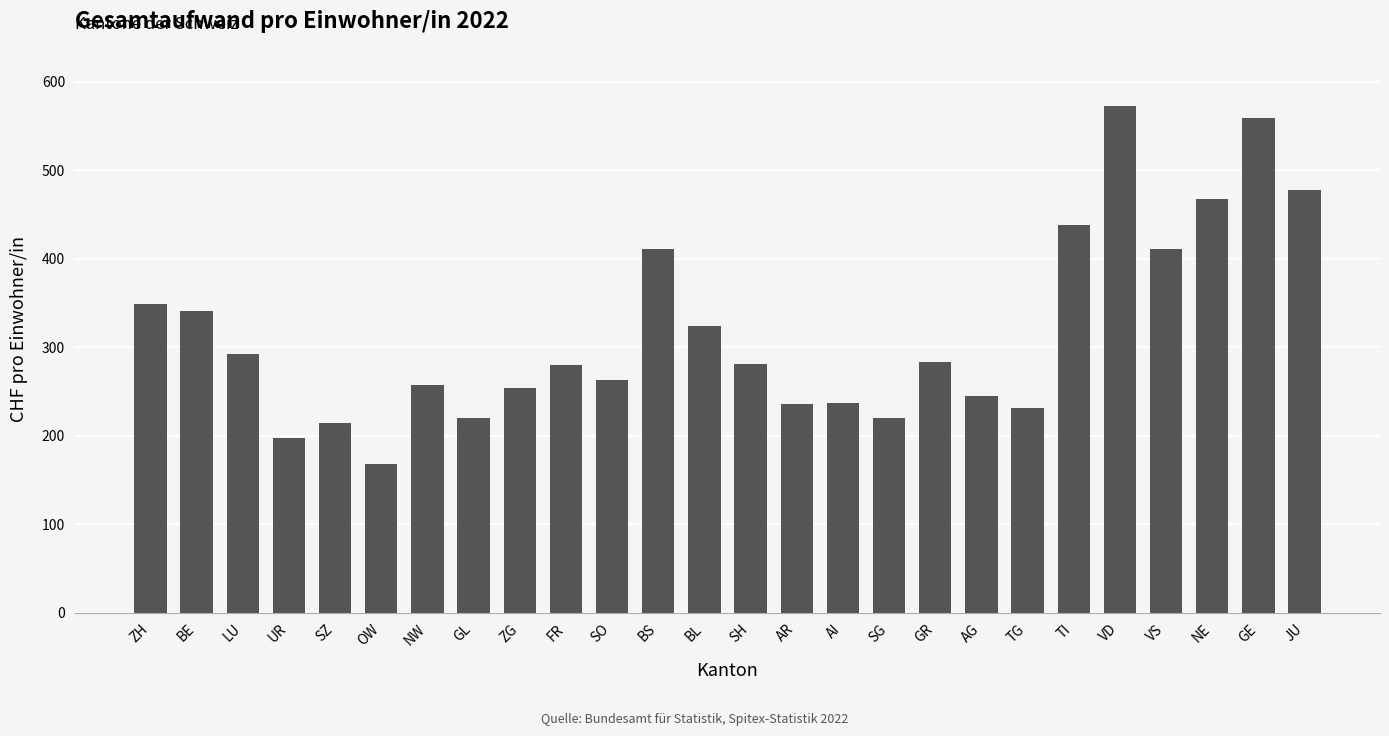

What is the minimum value shown in the chart?

168.0